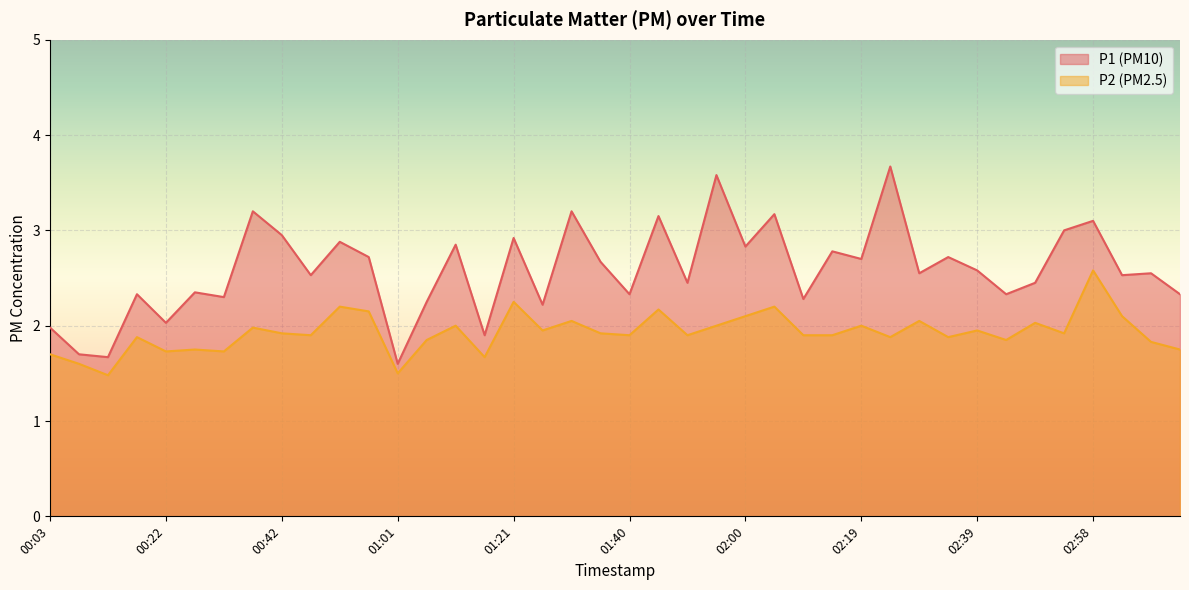

At which category does P1 reach its first local peak?

00:17